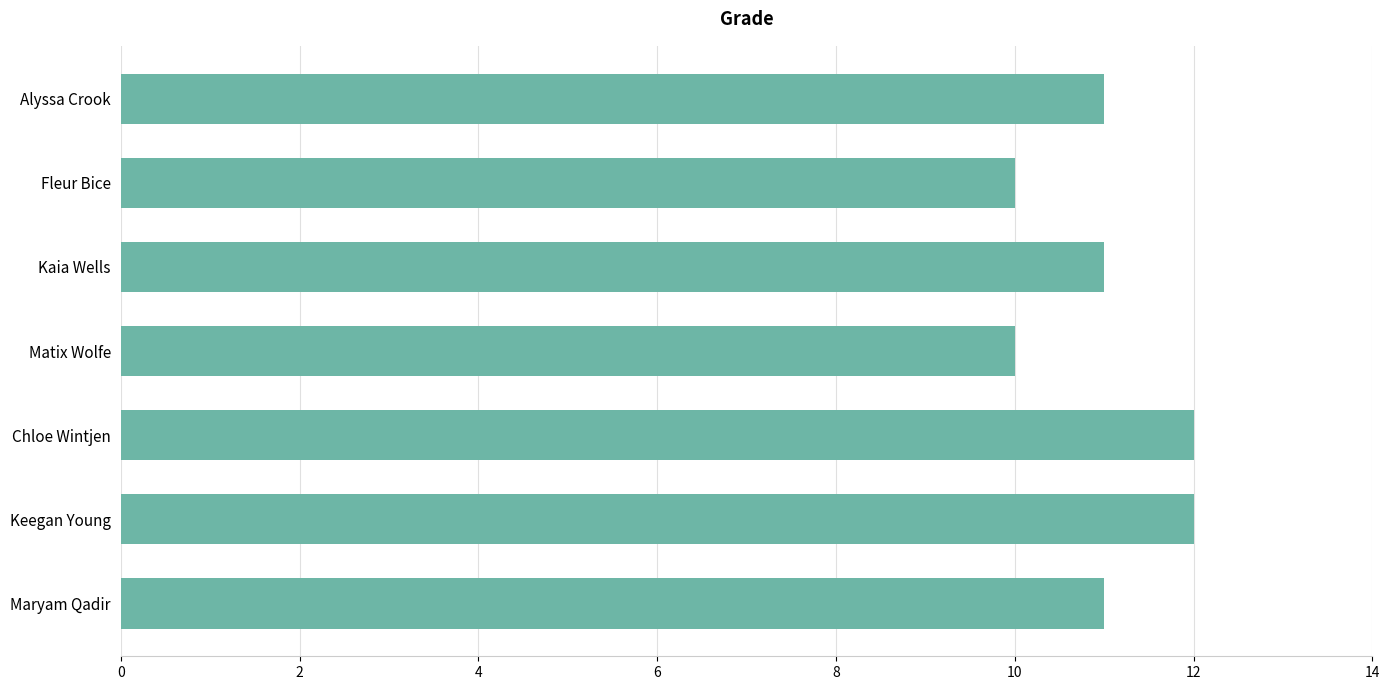

Does the chart contain stacked bars?

No